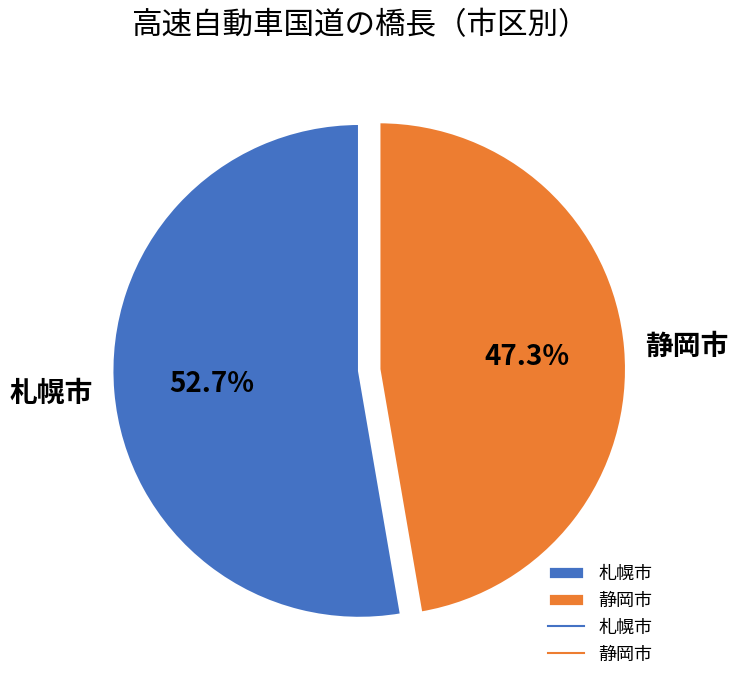

Which category has the smallest portion of the pie?

静岡市